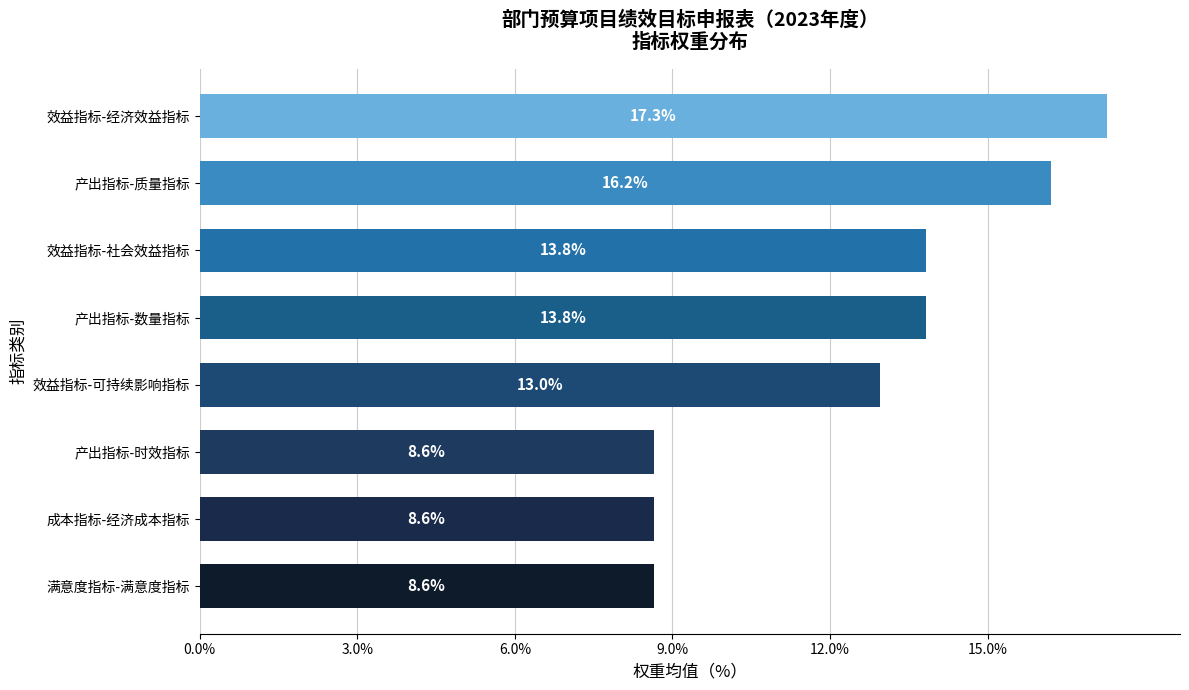

The chart shows a value of 13.0 at 效益指标-可持续影响指标. True or false?

True